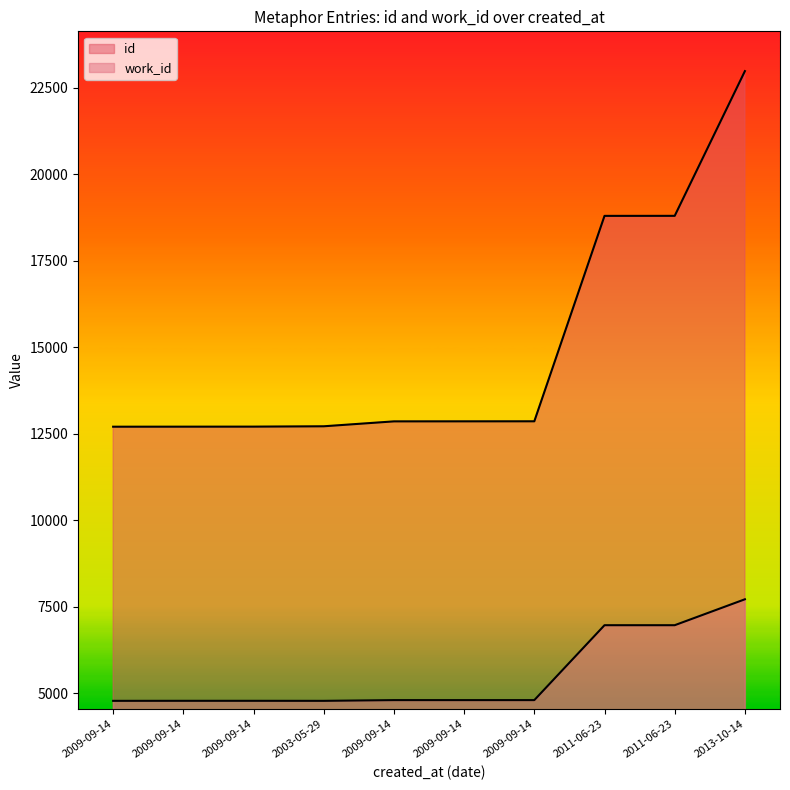

Rank the series by their maximum value, from lowest to highest.

work_id, id